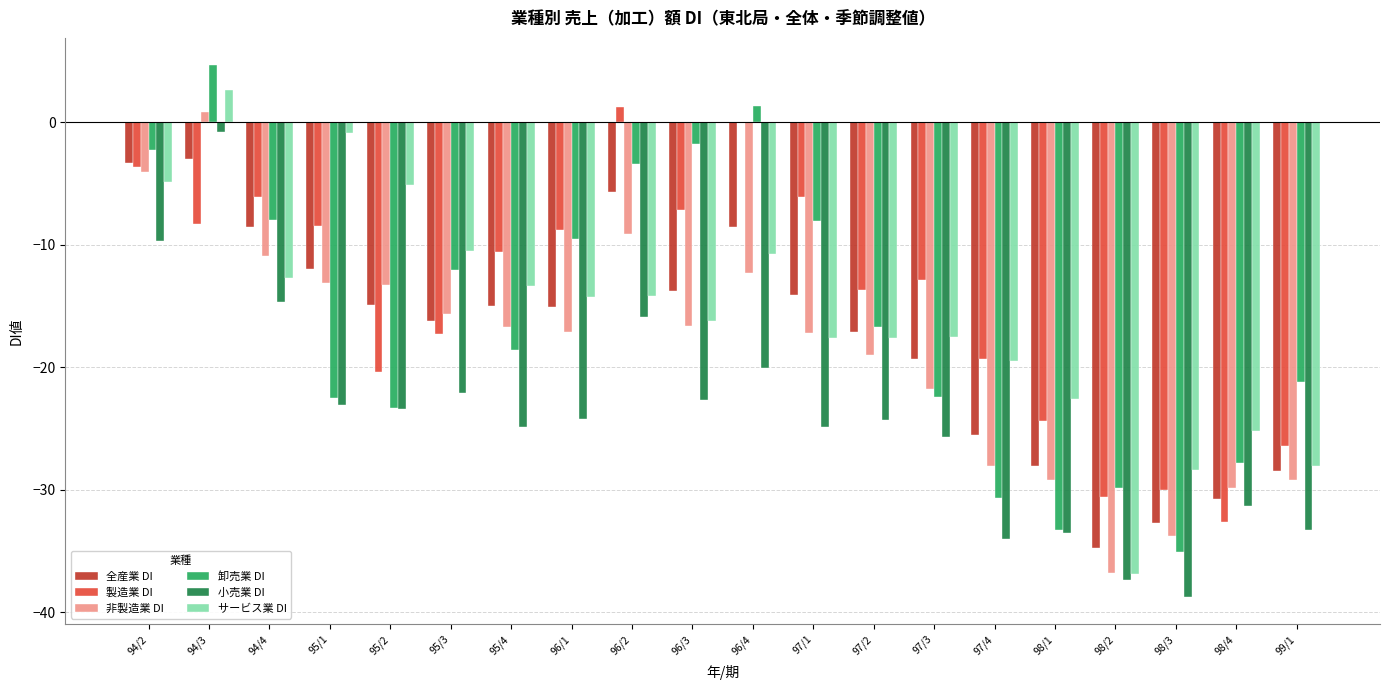

At which label does 卸売業 DI first exceed -16?

94/2